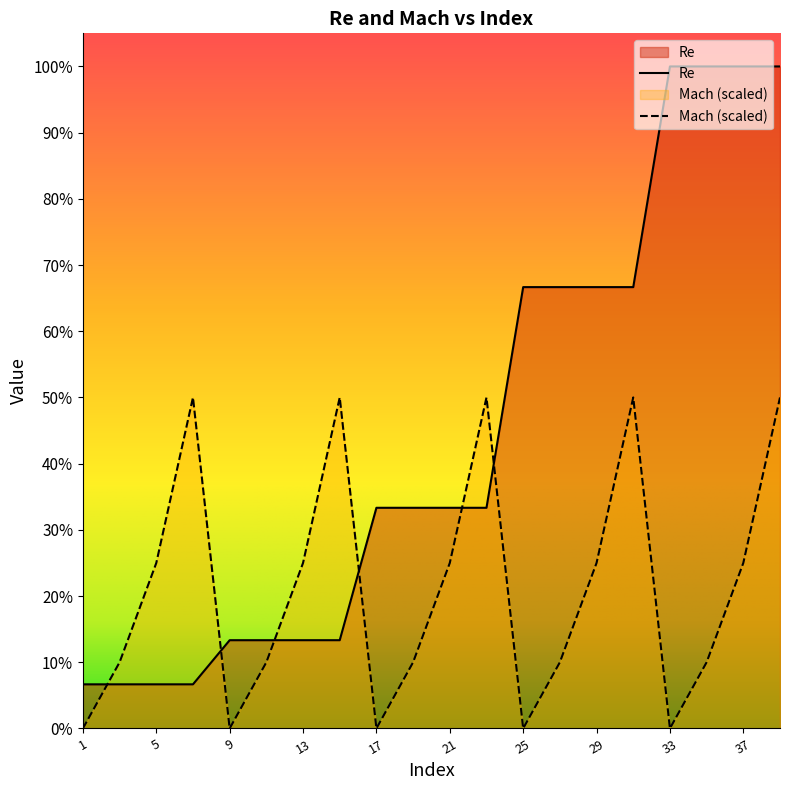

The value of Mach at 37 is 39033. True or false?

False